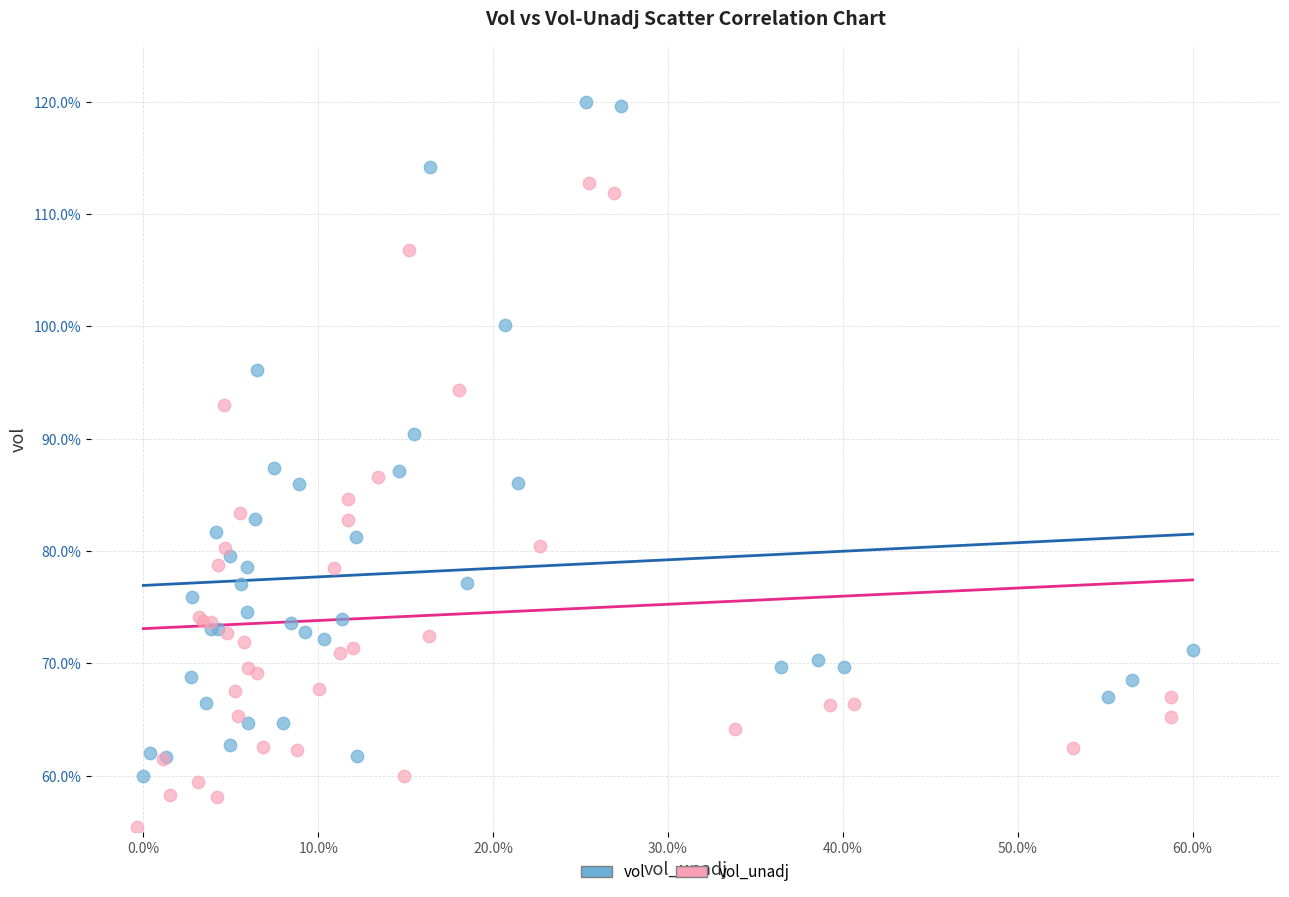

Which series contains the lowest Y value?

vol_unadj